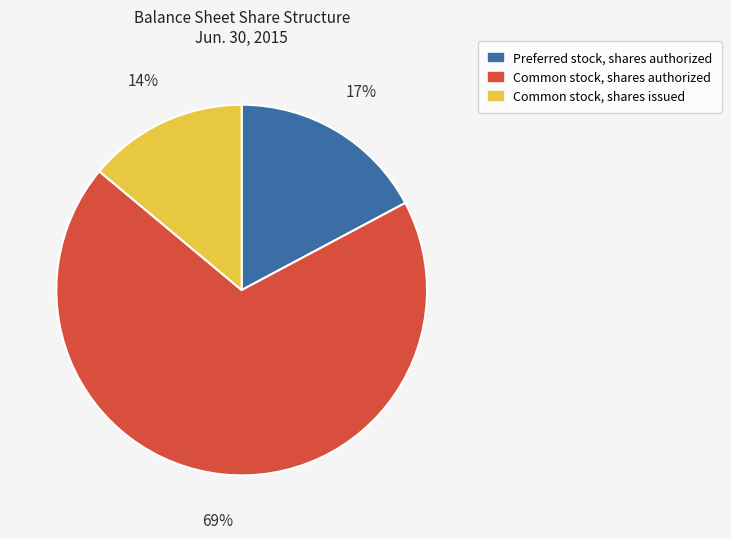

To the nearest percent, what portion does Common stock, shares issued represent?

14%